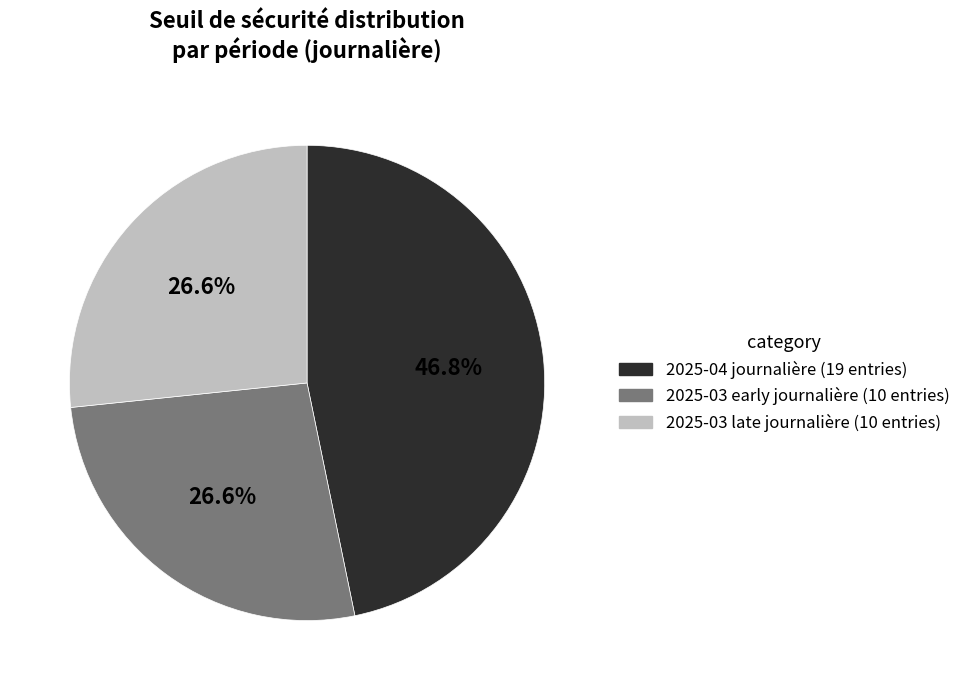

Does any single category account for the majority?

No